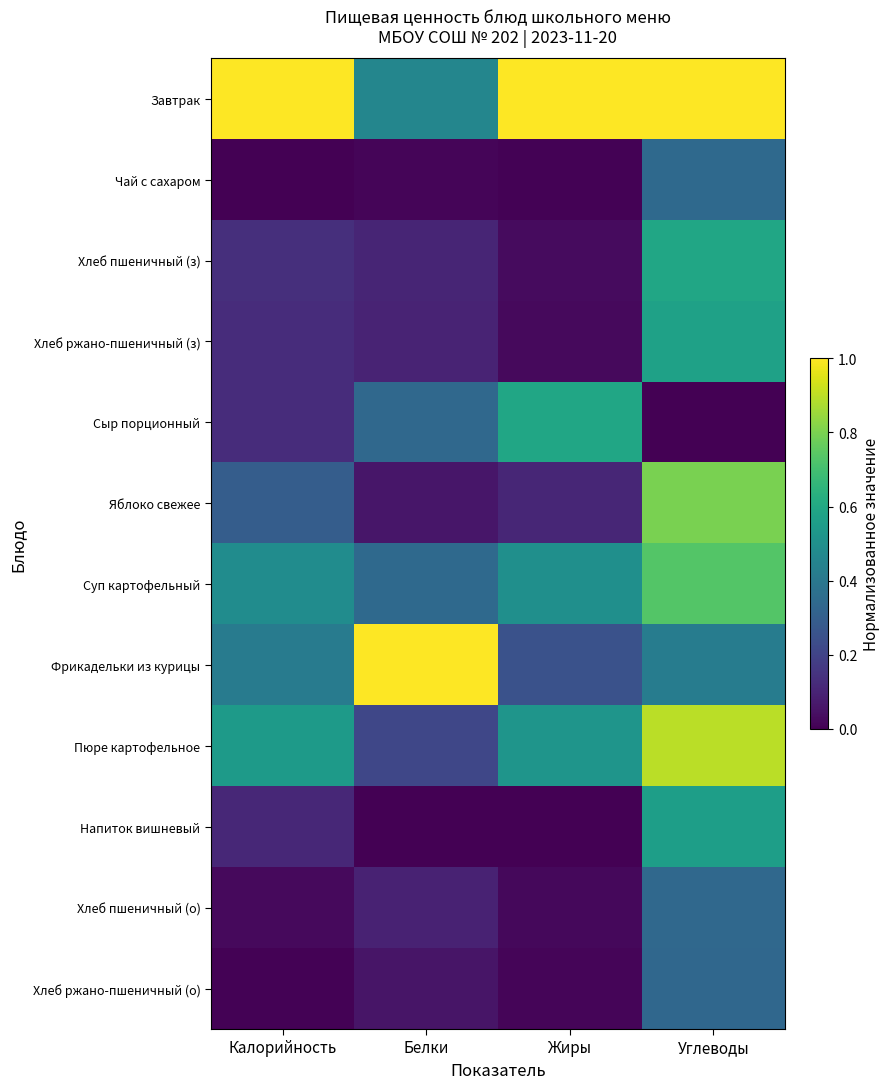

Reading left to right, transcribe all the data shown in this chart.

Завтрак: Калорийность=1.0	Белки=0.5	Жиры=1.0	Углеводы=1.0
Чай с сахаром: Калорийность=0.0	Белки=0.0	Жиры=0.0	Углеводы=0.3
Хлеб пшеничный (з): Калорийность=0.1	Белки=0.1	Жиры=0.0	Углеводы=0.6
Хлеб ржано-пшеничный (з): Калорийность=0.1	Белки=0.1	Жиры=0.0	Углеводы=0.6
Сыр порционный: Калорийность=0.1	Белки=0.3	Жиры=0.6	Углеводы=0.0
Яблоко свежее: Калорийность=0.3	Белки=0.1	Жиры=0.1	Углеводы=0.8
Суп картофельный: Калорийность=0.5	Белки=0.3	Жиры=0.5	Углеводы=0.7
Фрикадельки из курицы: Калорийность=0.4	Белки=1.0	Жиры=0.3	Углеводы=0.4
Пюре картофельное: Калорийность=0.5	Белки=0.2	Жиры=0.5	Углеводы=0.9
Напиток вишневый: Калорийность=0.1	Белки=0.0	Жиры=0.0	Углеводы=0.6
Хлеб пшеничный (о): Калорийность=0.0	Белки=0.1	Жиры=0.0	Углеводы=0.3
Хлеб ржано-пшеничный (о): Калорийность=0.0	Белки=0.1	Жиры=0.0	Углеводы=0.3